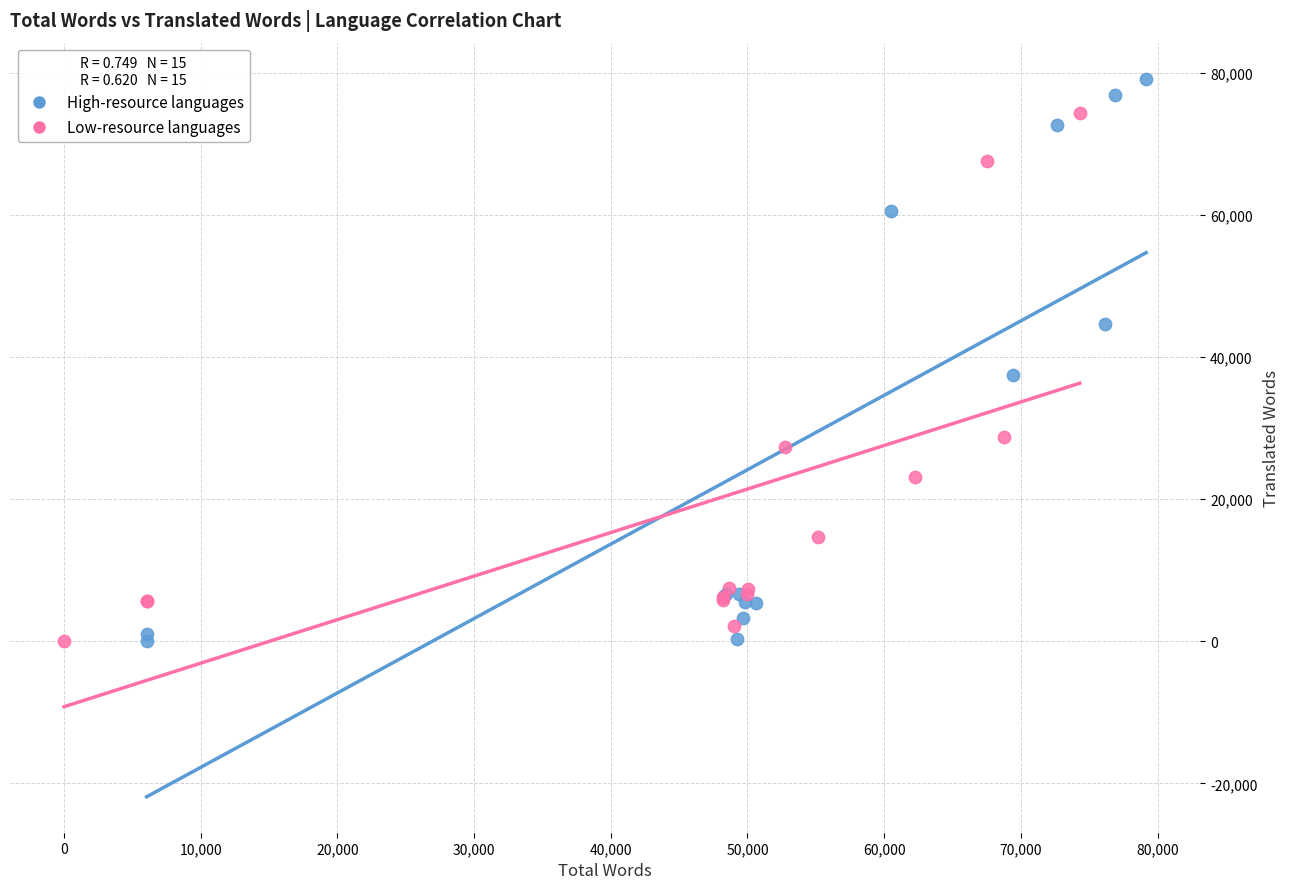

Which series has the largest Y range (max minus min)?

High-resource languages